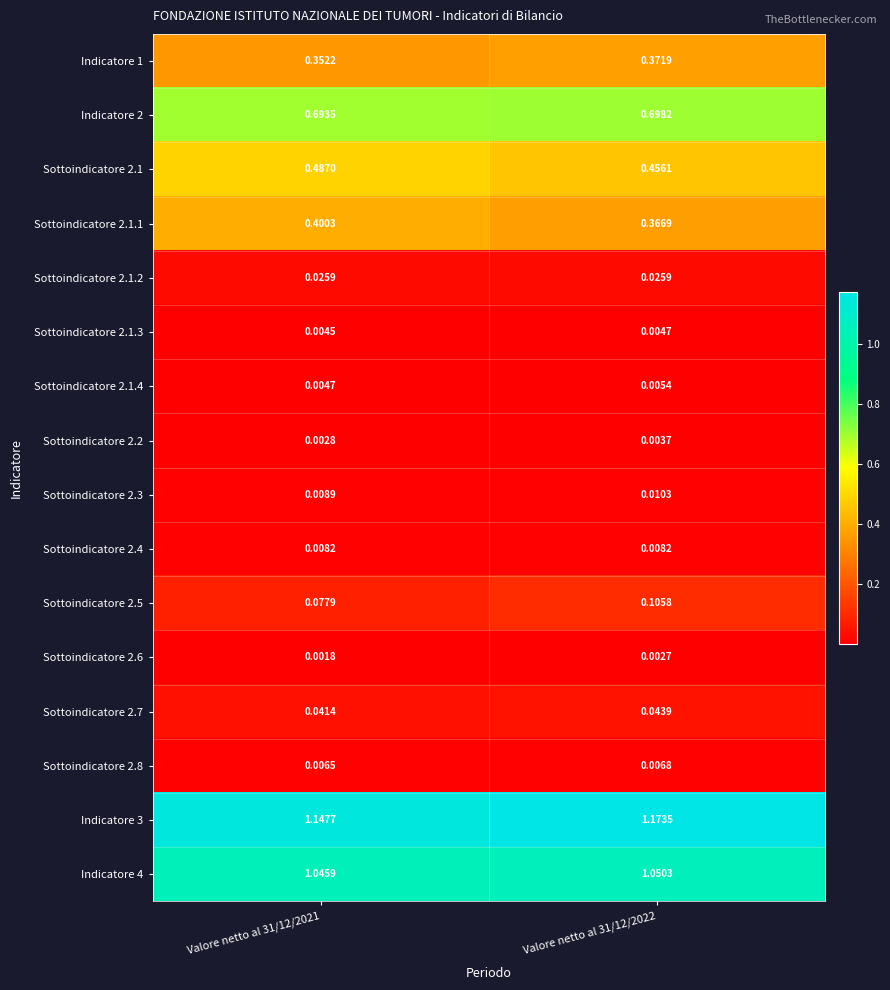

Is the value of Sottoindicatore 2.8 at Valore netto al 31/12/2022 greater than the value of Sottoindicatore 2.2 at Valore netto al 31/12/2021?

Yes